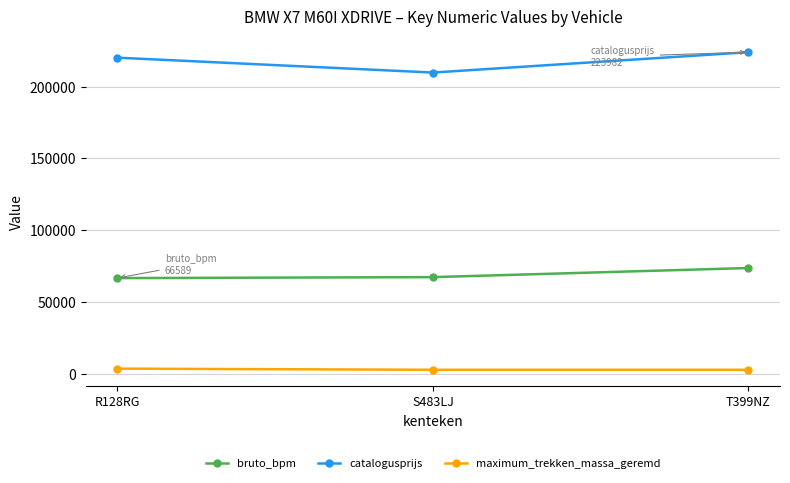

The value of catalogusprijs at T399NZ is 84148. True or false?

False